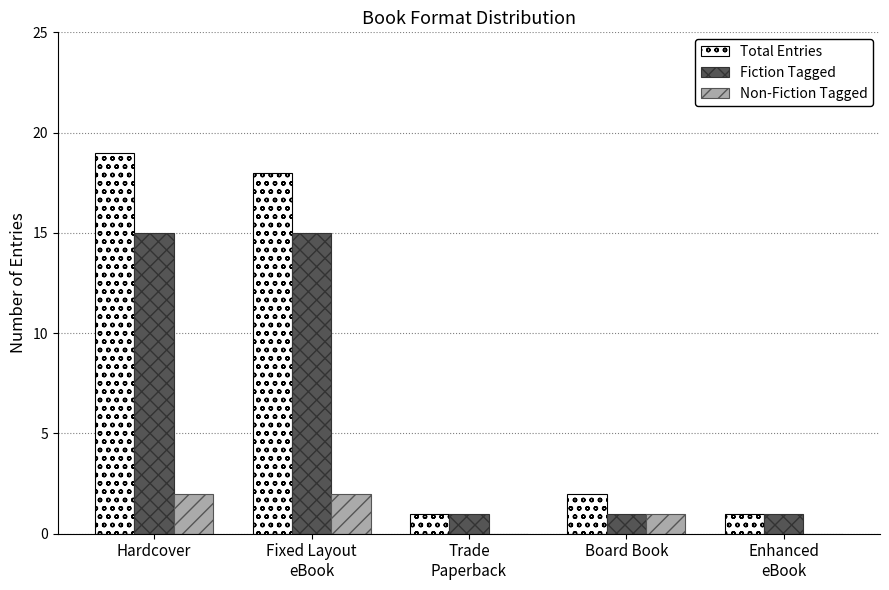

The value of Total Entries at Fixed Layout
eBook is 18. True or false?

True